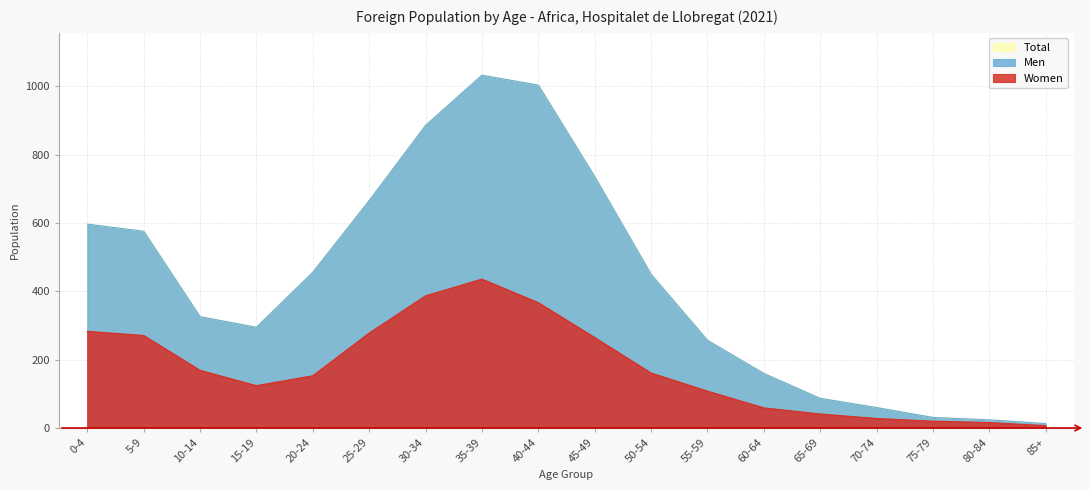

What is the greatest value displayed?

1033